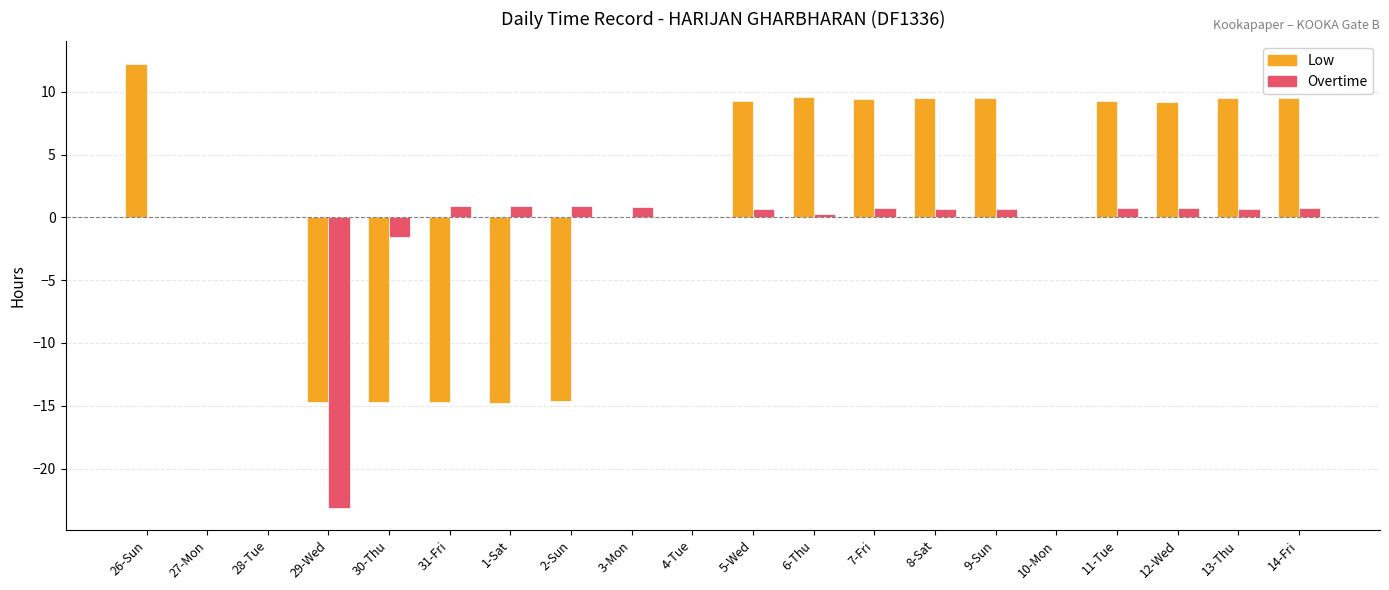

What are all the series names shown in the legend?

Low, Overtime